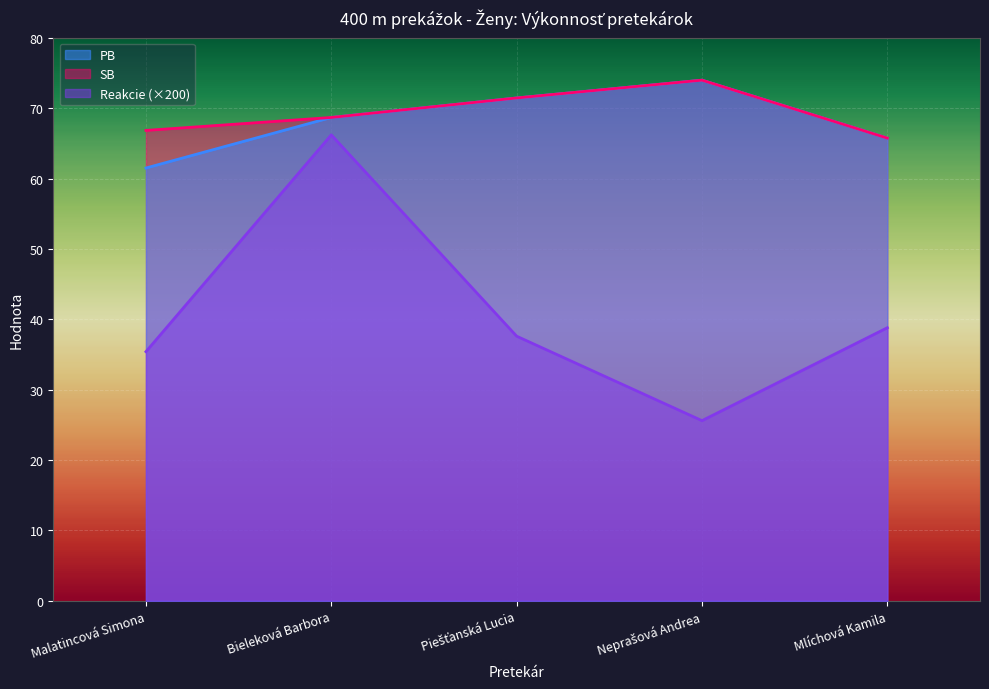

Is the value of SB at Piešťanská Lucia greater than the value of Reakcie at Bieleková Barbora?

Yes